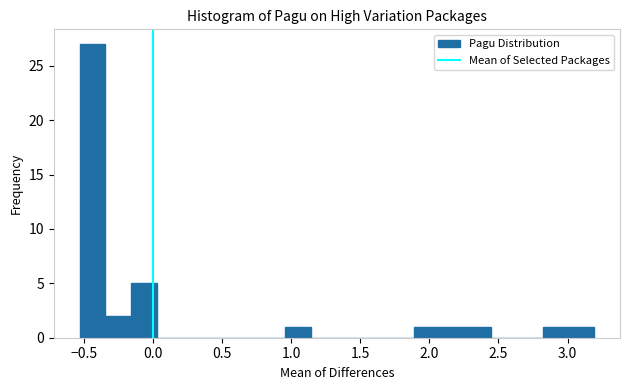

Read against the x-axis, roughly where is the centre of the tallest bar?

-0.45